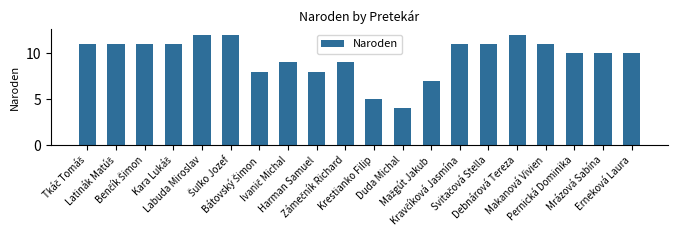

What is the value of the 10th bar from the left?

9